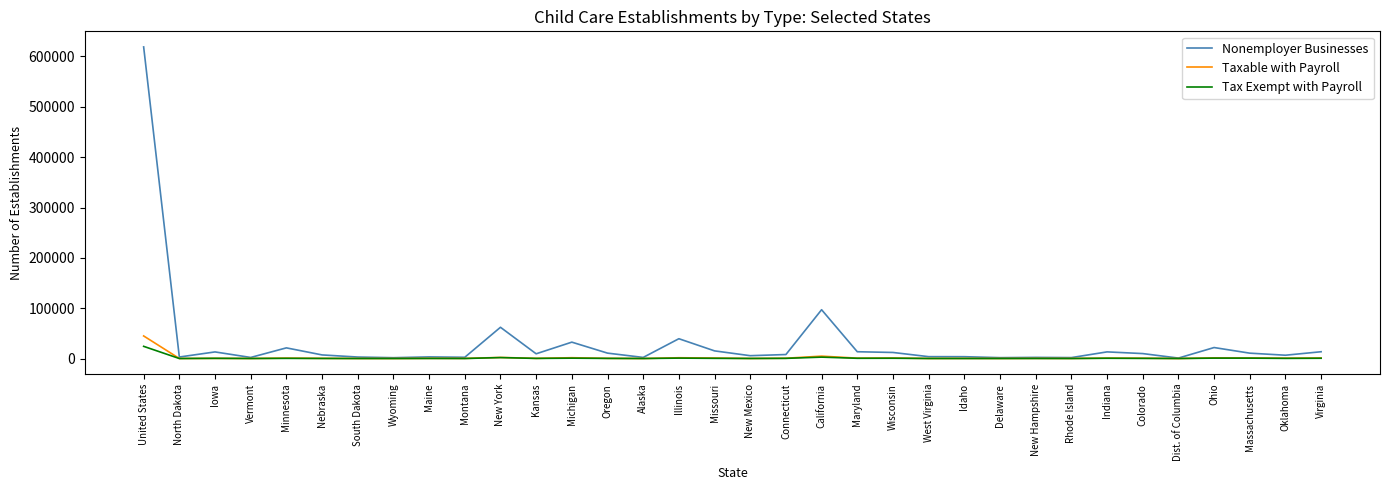

Which series has the largest total across all categories?

Nonemployer Businesses